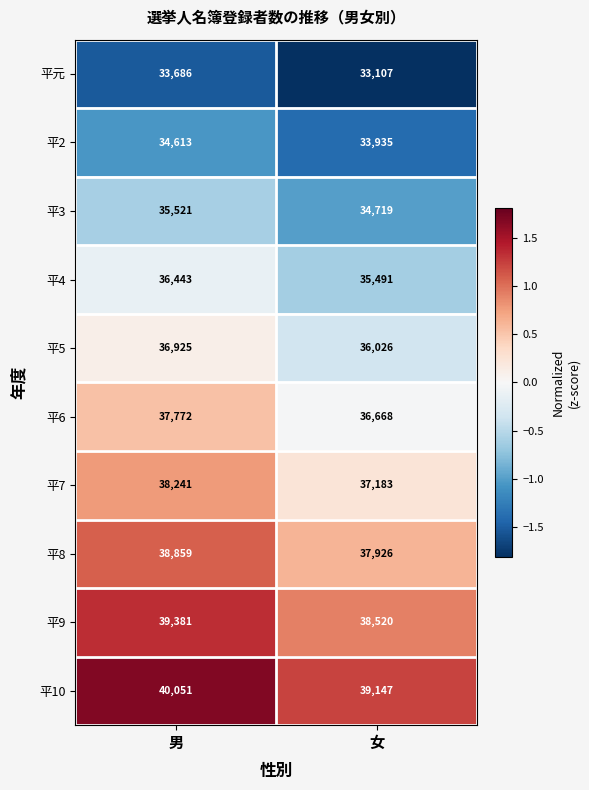

Which category has the highest value across all series?

男